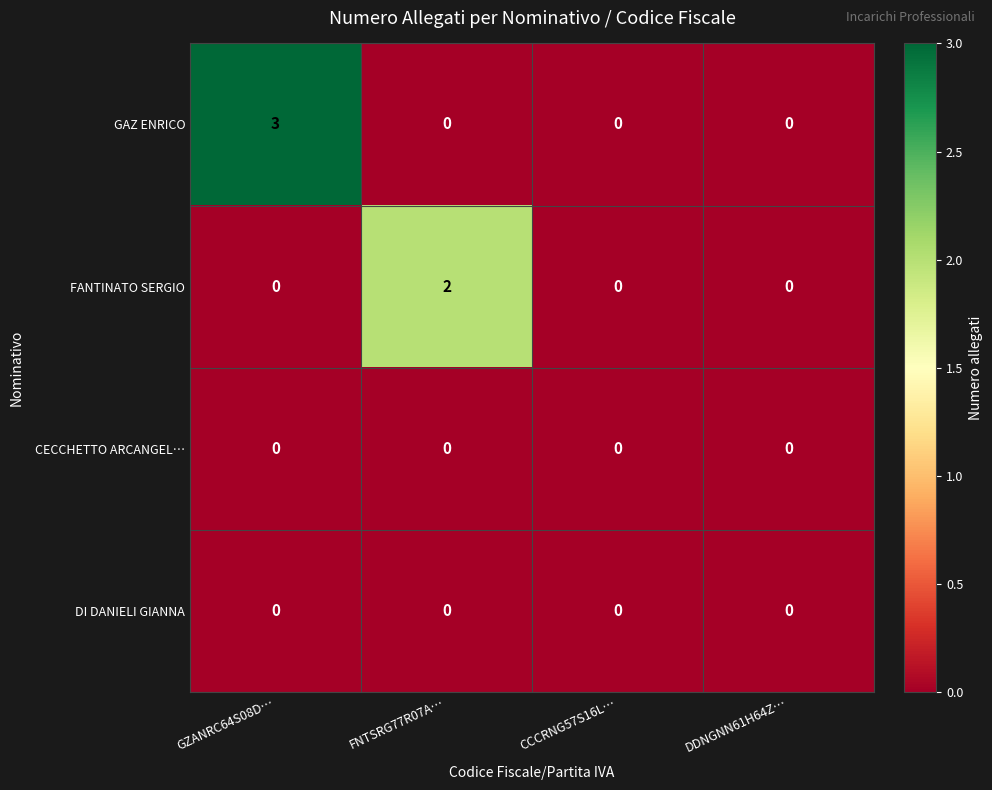

How many series are shown in this chart?

4